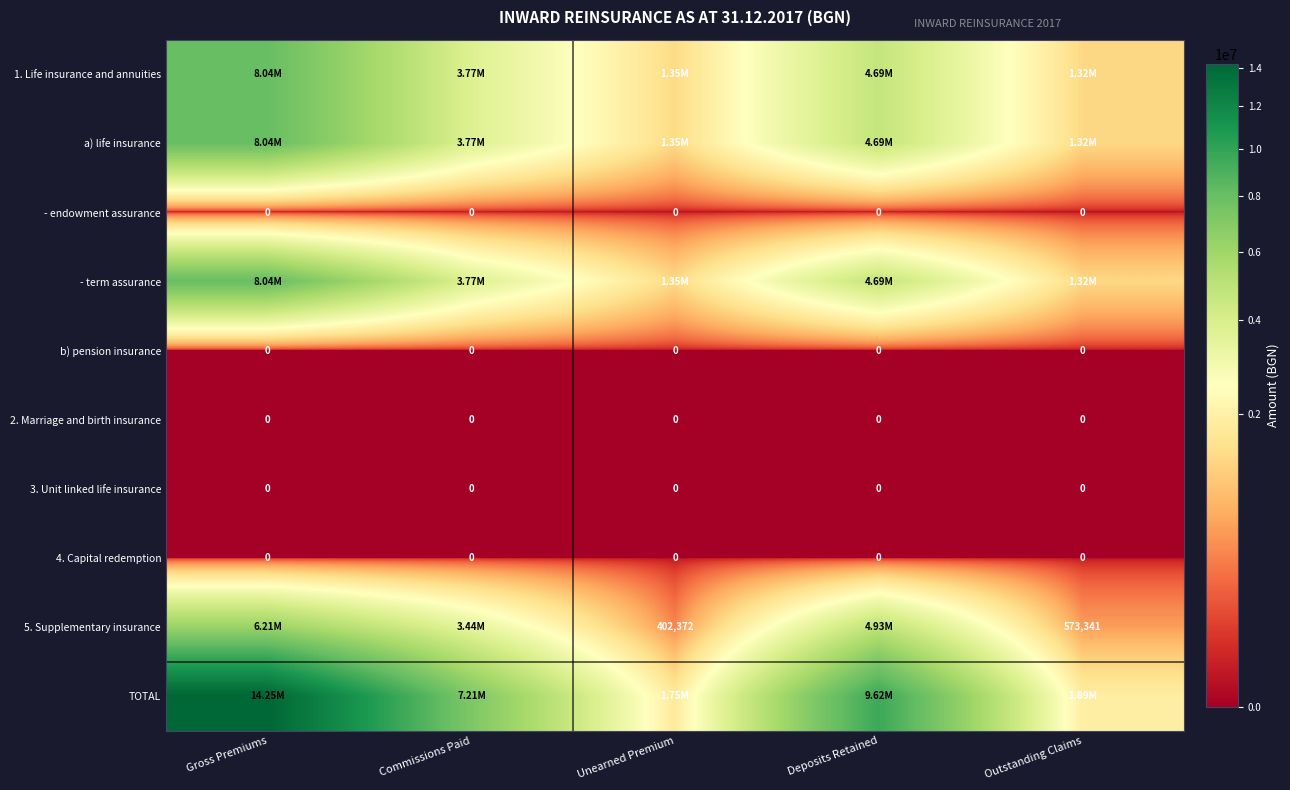

What is the lowest value of the TOTAL series?

1754602.3